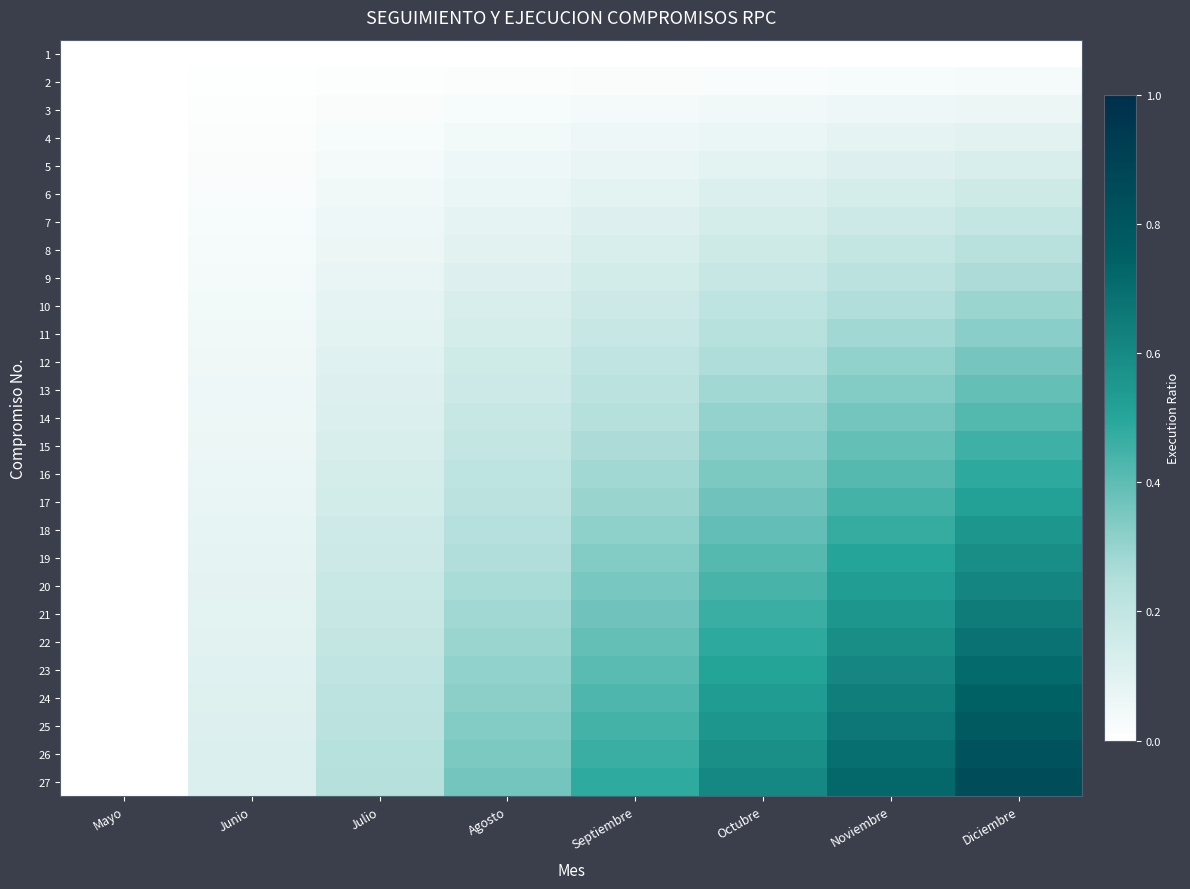

What is the total value across all series at Julio?

3.2